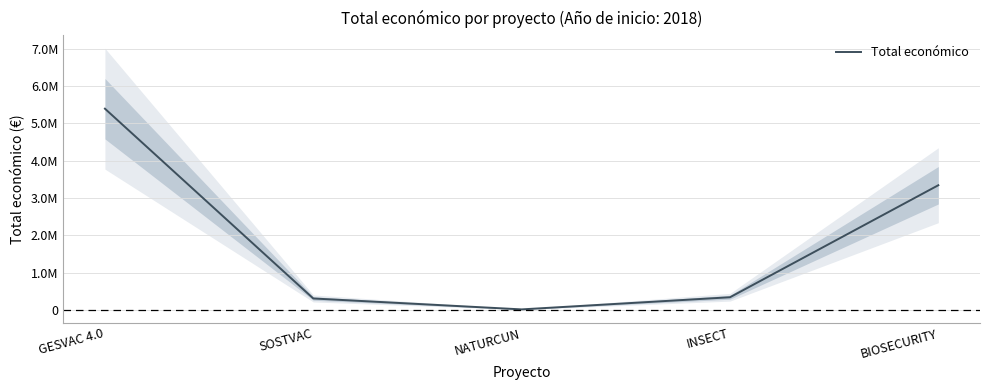

True or false: there are more than 1 points higher than both neighbors.

False